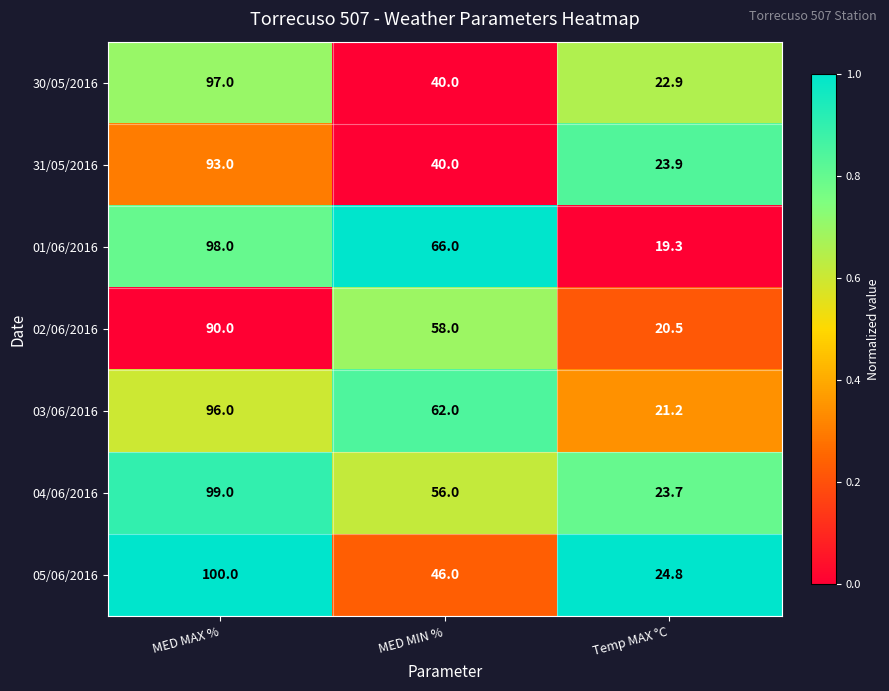

Between MED MIN % and Temp MAX °C, which series saw the biggest shift?

01/06/2016